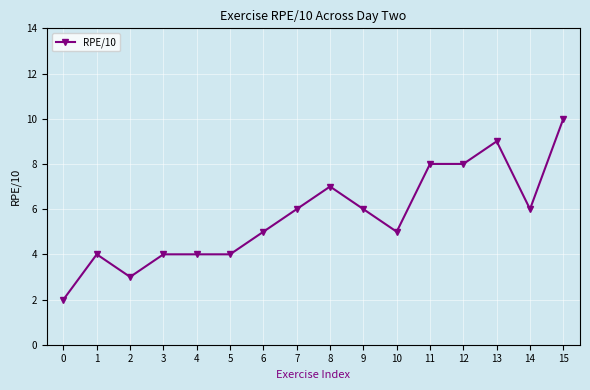

The chart shows a value of 4 at 3. True or false?

True